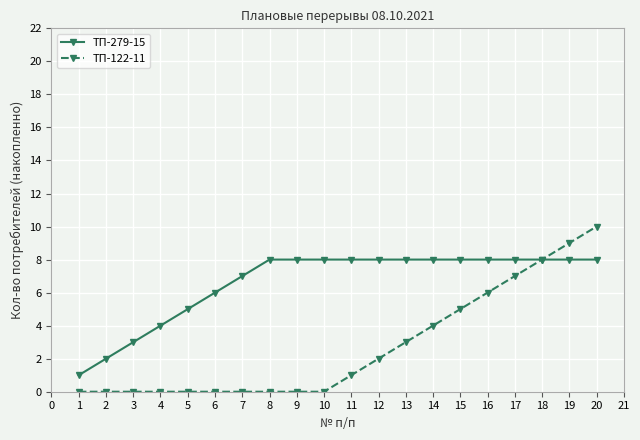

How many series are shown in this chart?

2